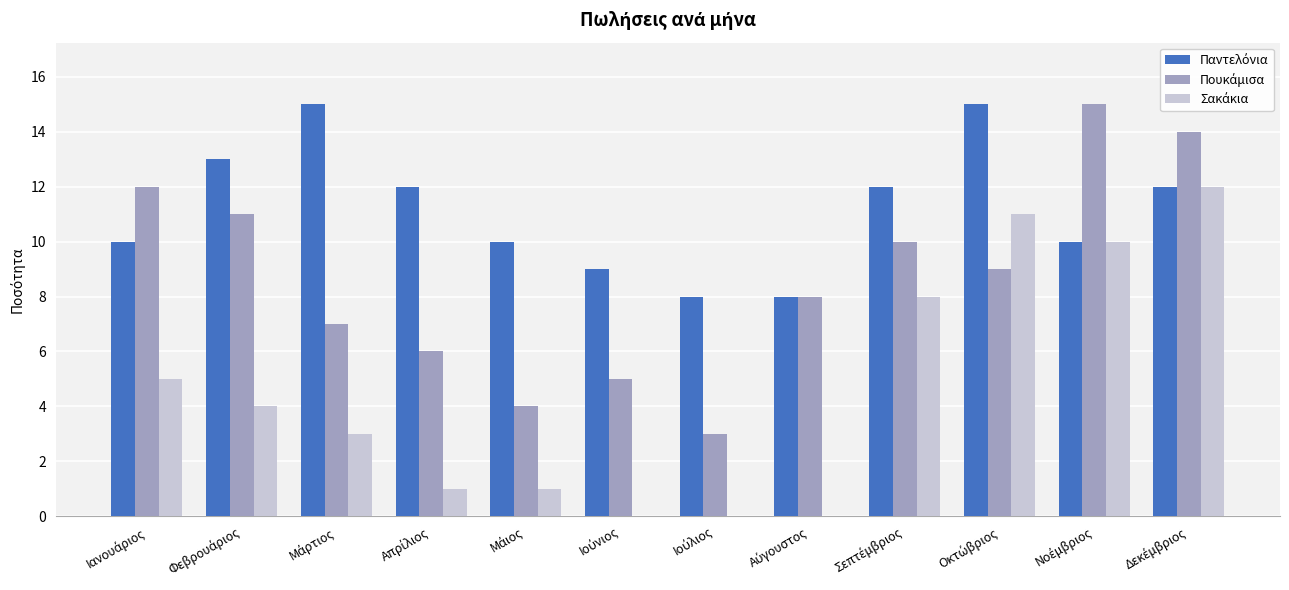

At which label does Σακάκια reach its peak?

Δεκέμβριος